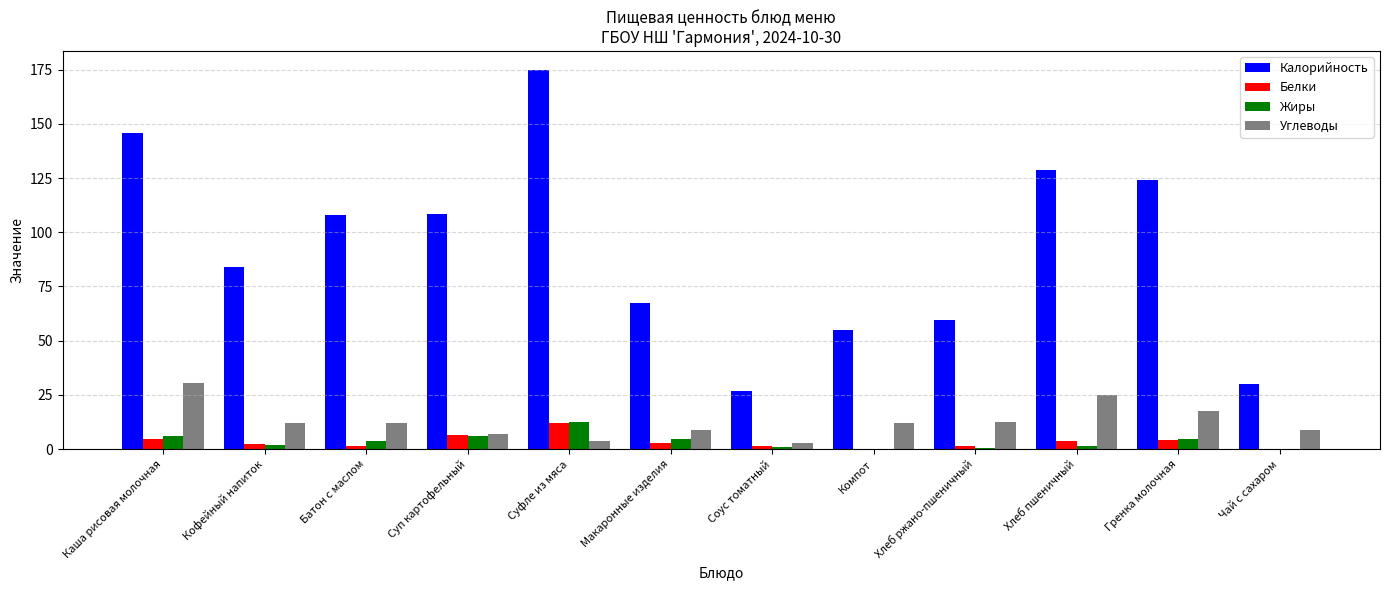

Is the value of Калорийность at Кофейный напиток greater than the value of Углеводы at Каша рисовая молочная?

Yes